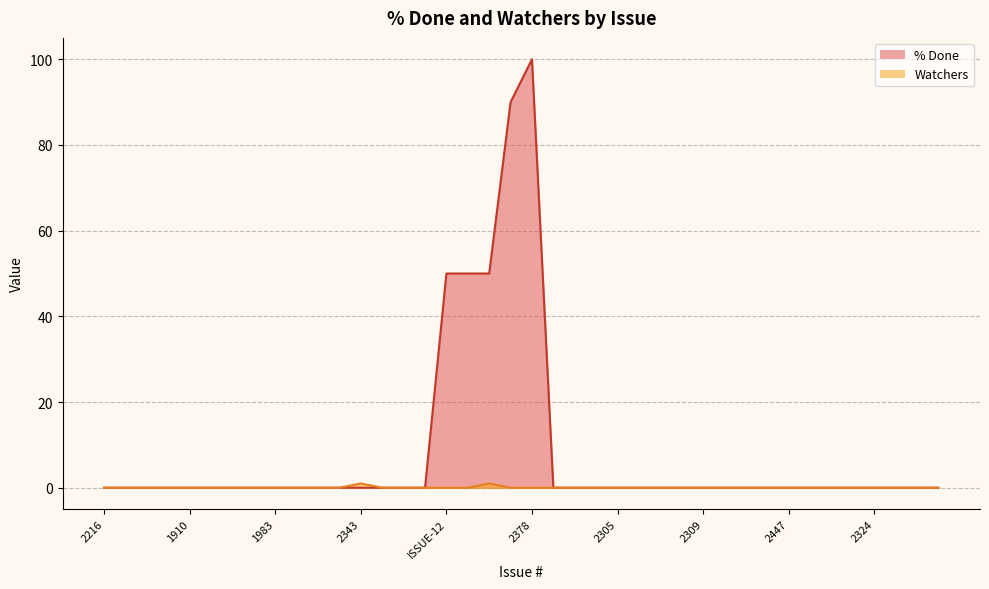

True or false: Watchers has more than 1 interior local peaks.

True